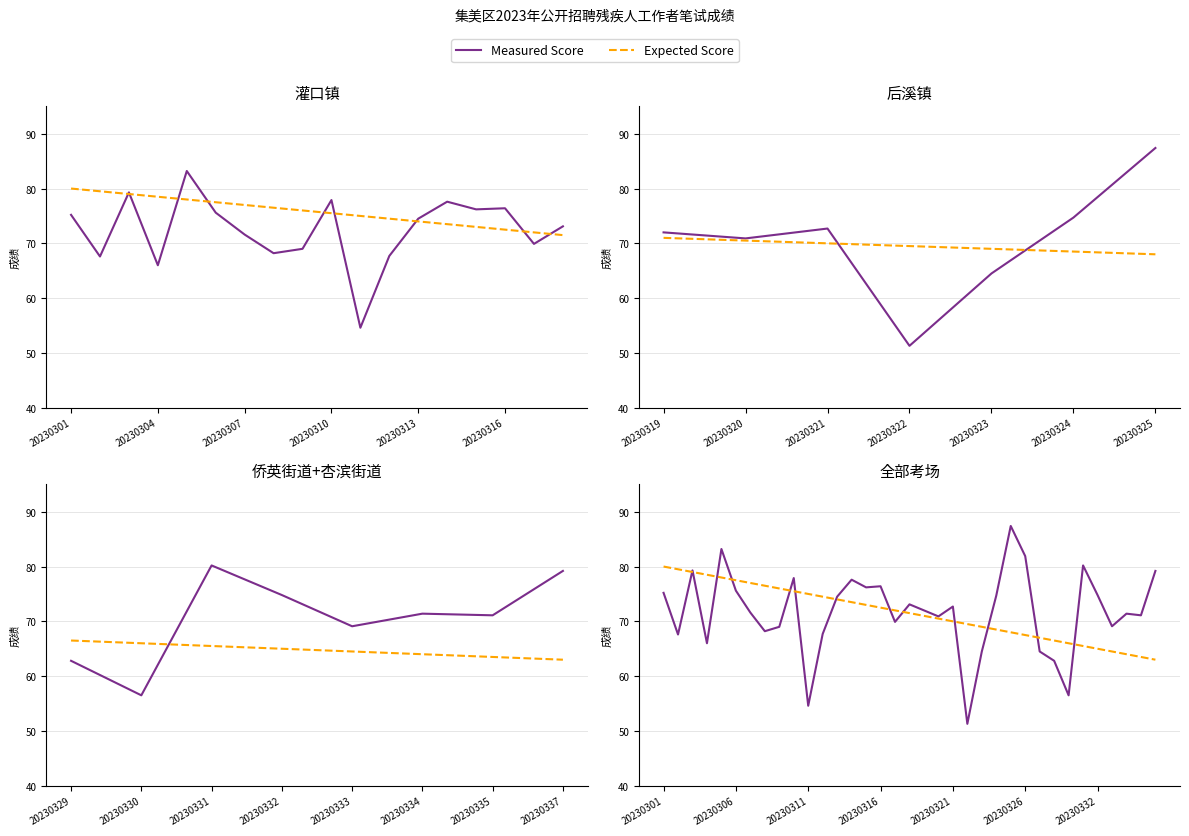

True or false: Measured Score and Expected Score cross at least once.

True